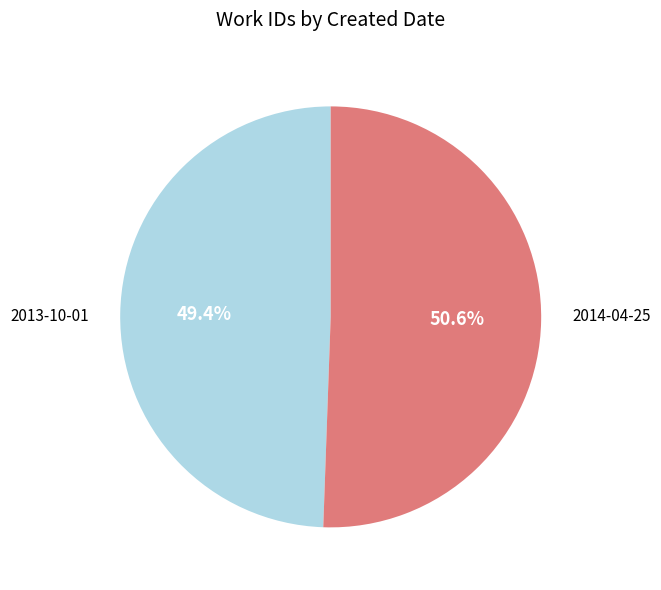

Which category has the biggest portion of the pie?

2014-04-25